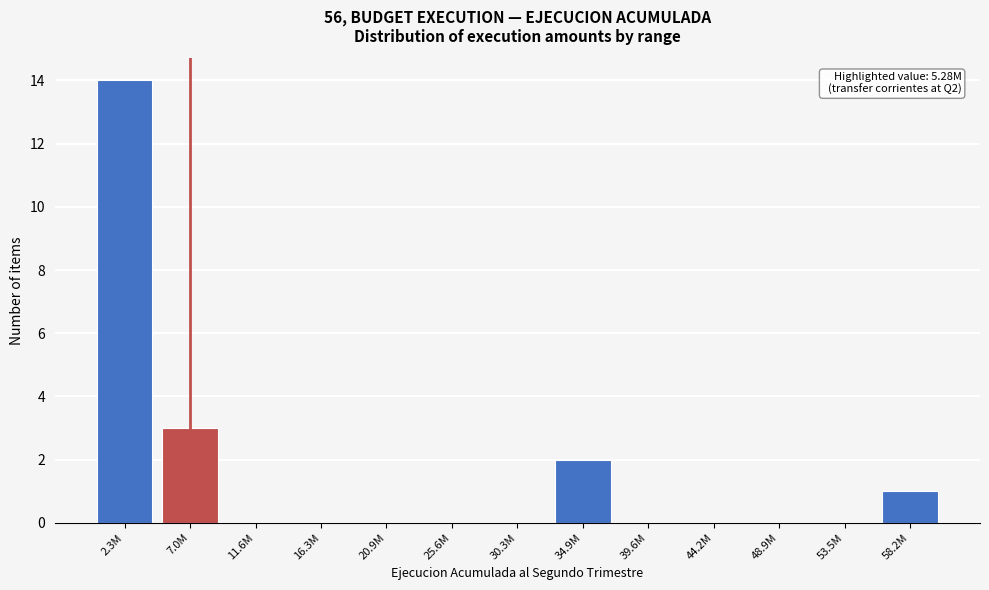

Reading left to right, extract all data points from this chart.

2.3M=14	7.0M=3	11.6M=0	16.3M=0	20.9M=0	25.6M=0	30.3M=0	34.9M=2	39.6M=0	44.2M=0	48.9M=0	53.5M=0	58.2M=1